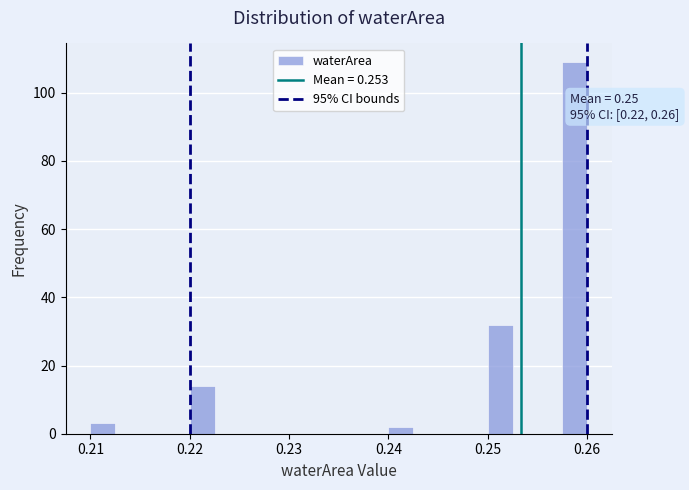

Around what value on the x-axis is the tallest bar? Give the approximate position of its centre, as read against the axis.

0.259